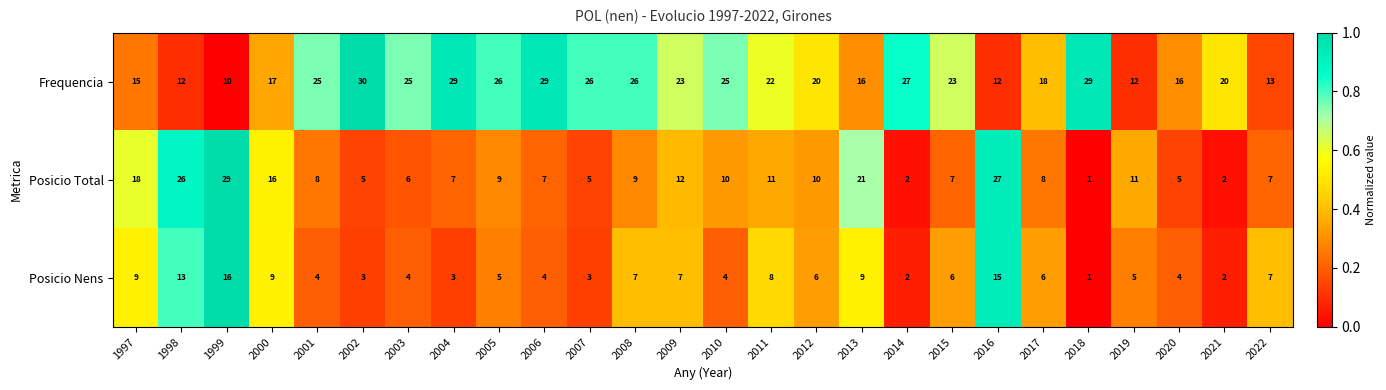

Rank the series at 2013 from lowest to highest value.

Posicio Nens, Frequencia, Posicio Total